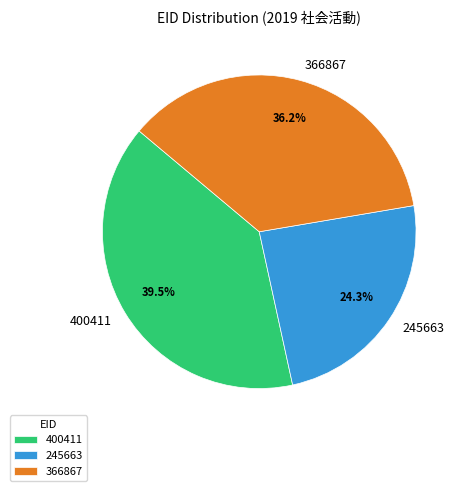

What portion of the pie excludes 245663?

75.7%